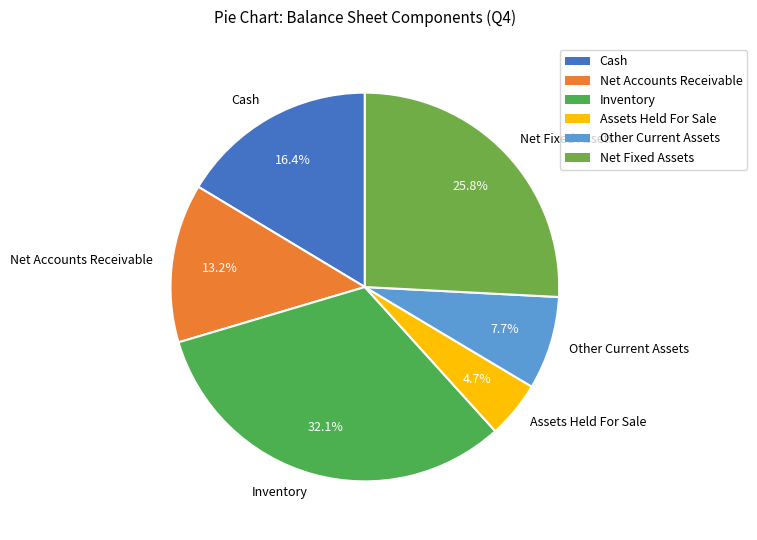

Does any single category account for the majority?

No